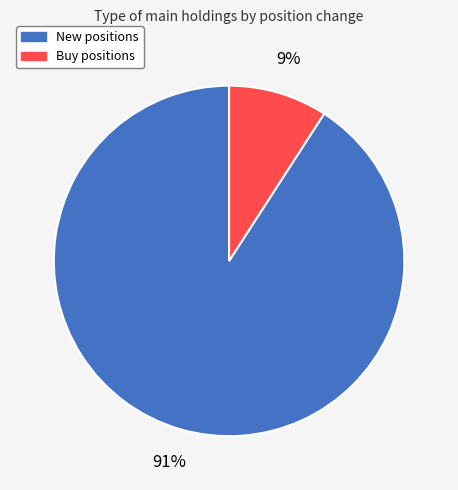

What percentage is the New positions slice, to the nearest percent?

91%